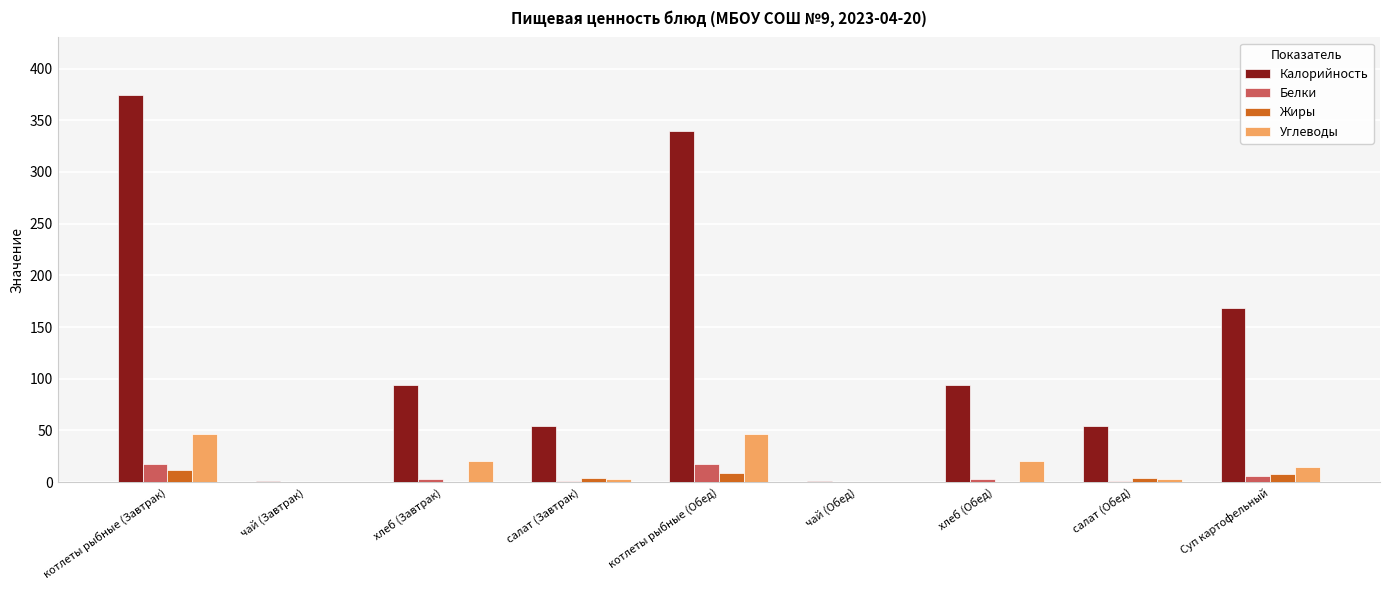

True or false: Углеводы has a value of 20 at хлеб (Завтрак).

True